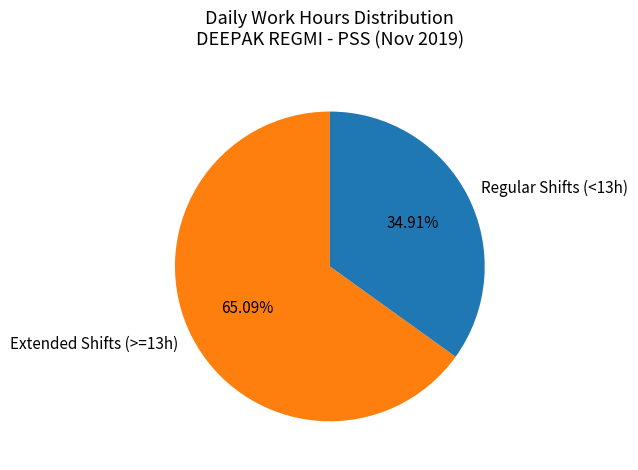

Is the sum of Extended Shifts (>=13h) and Regular Shifts (<13h) greater than half?

Yes